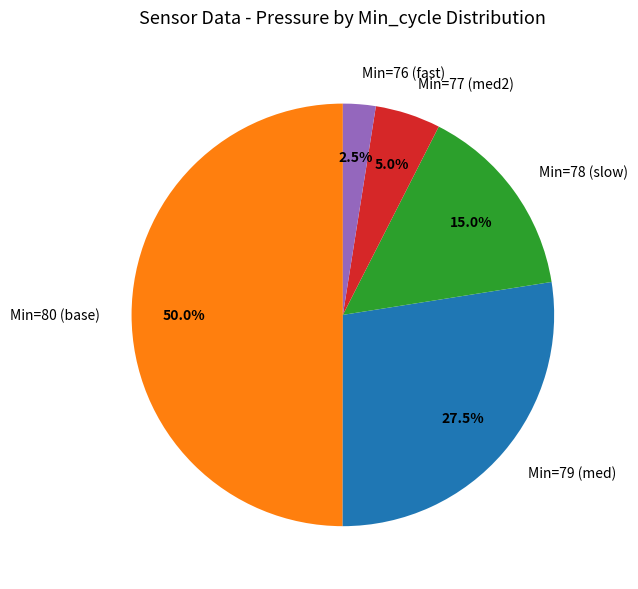

Does Min=79 (med) account for over 50% of the chart?

No